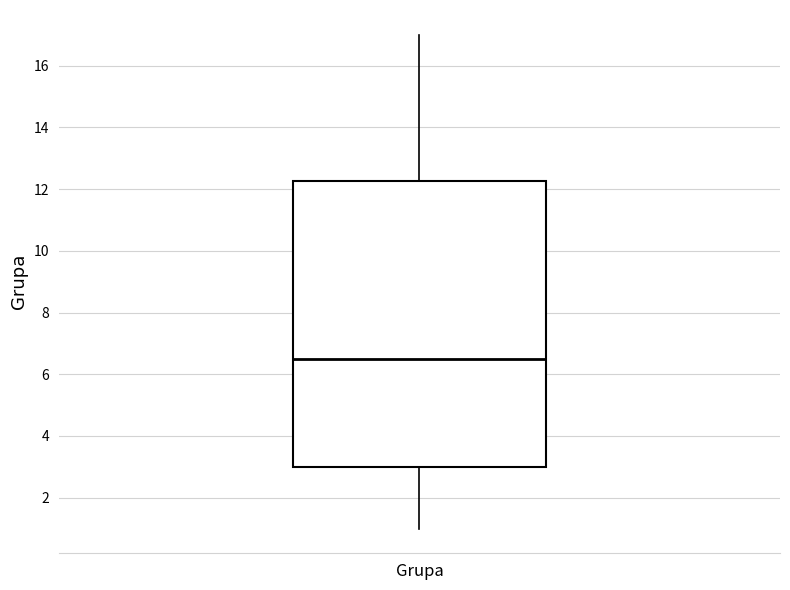

Read this box plot against the y-axis: the position of the median line, the range covered by the box, and the ends of both whiskers. The values are not printed on the chart, so give them approximately, as read against the axis.

median 6.6, box 3.0 to 12.2, whiskers 1.0 to 17.0